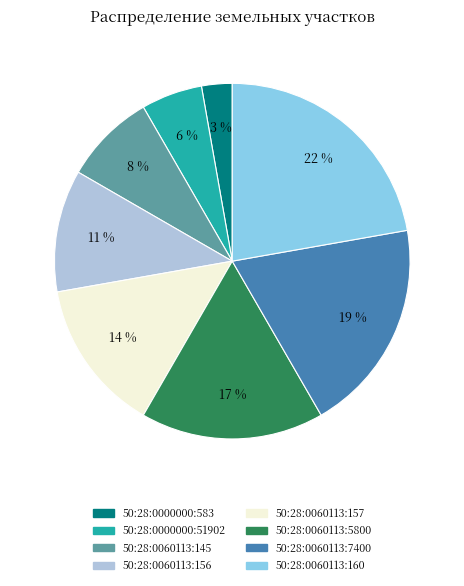

Count the number of slices in the pie.

8